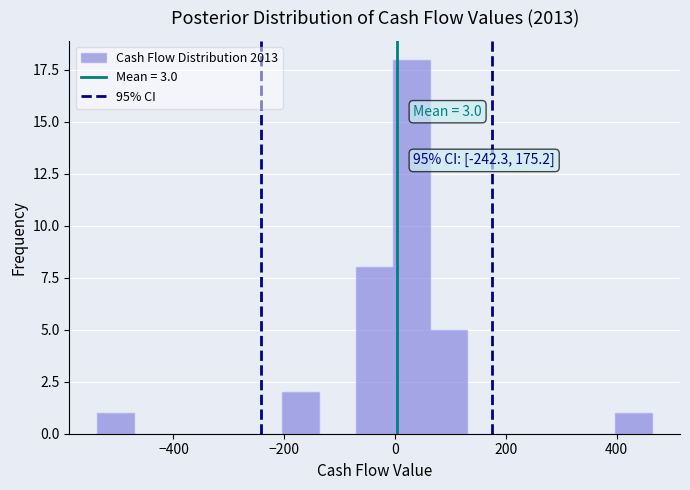

Around what value on the x-axis is the tallest bar? Give the approximate position of its centre, as read against the axis.

40